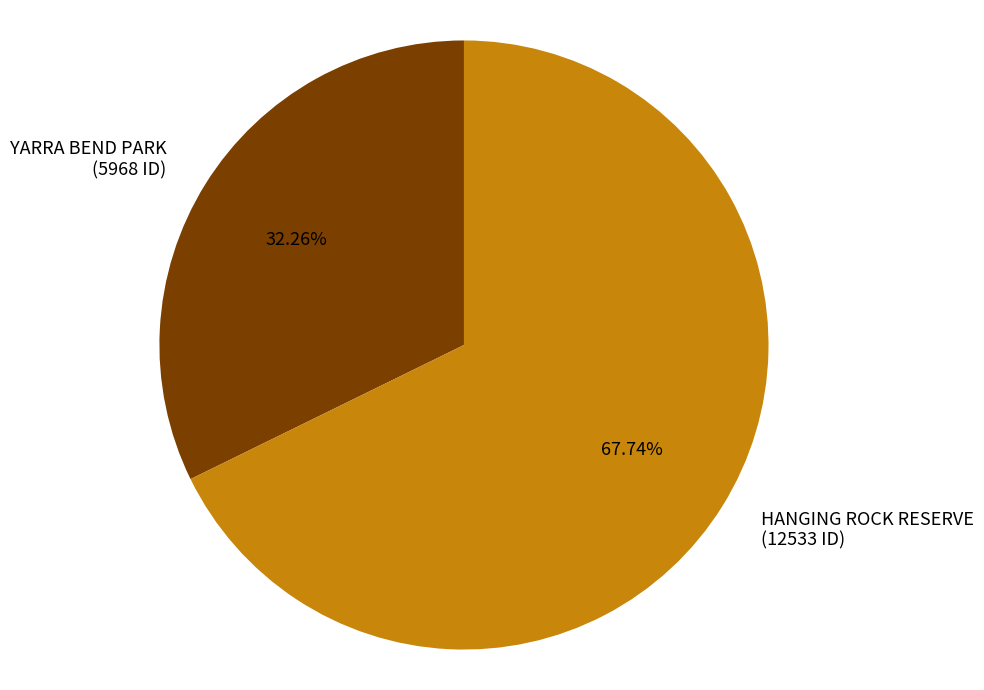

To the nearest percent, what portion does HANGING ROCK RESERVE represent?

68%